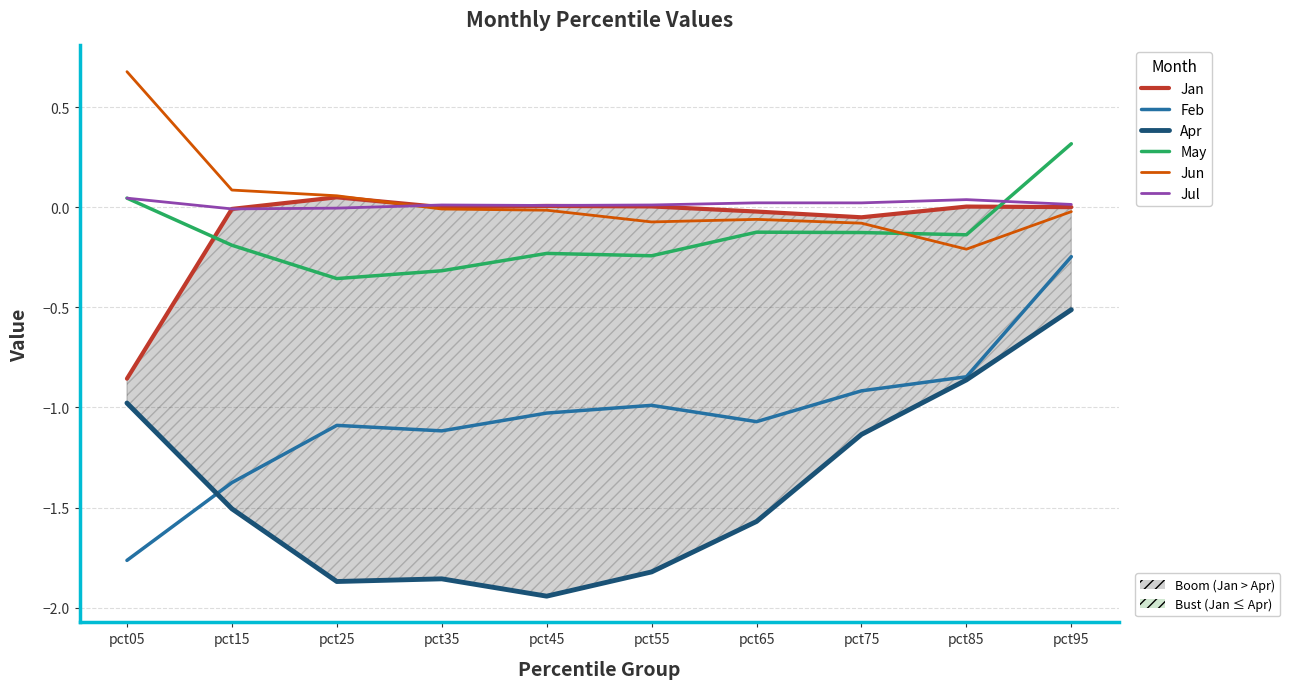

At which label does Feb reach its peak?

pct95